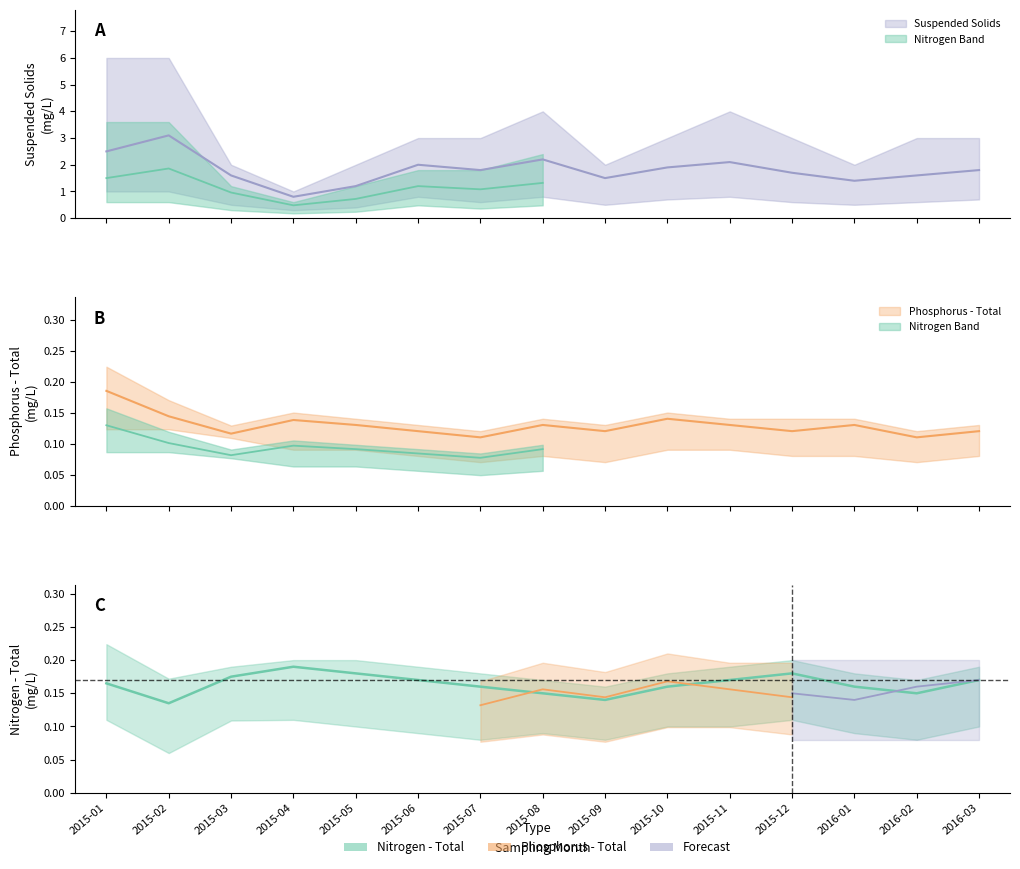

What is the average value of the Nitrogen - Total series?

0.2